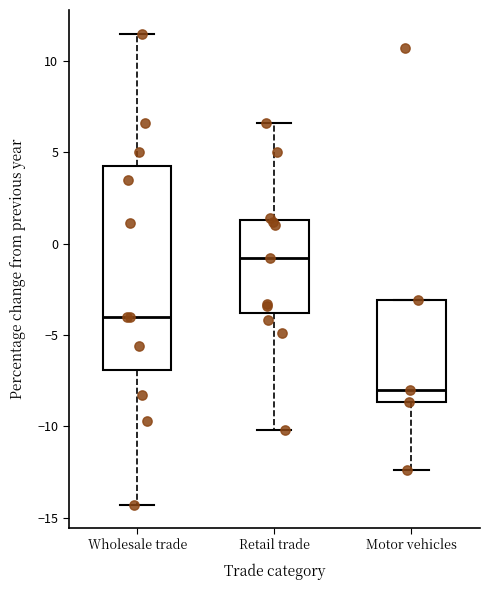

Reading left to right, read every box against the y-axis: the position of its median line, the range the box covers, and the ends of its whiskers. The values are not printed on the chart, so give them approximately, as read against the axis.

Wholesale trade: median -4.0, box -7.0 to 4.5, whiskers -14.5 to 11.5
Retail trade: median -1.0, box -4.0 to 1.5, whiskers -10.0 to 6.5
Motor vehicles: median -8.0, box -8.5 to -3.0, whiskers -12.5 to -3.0